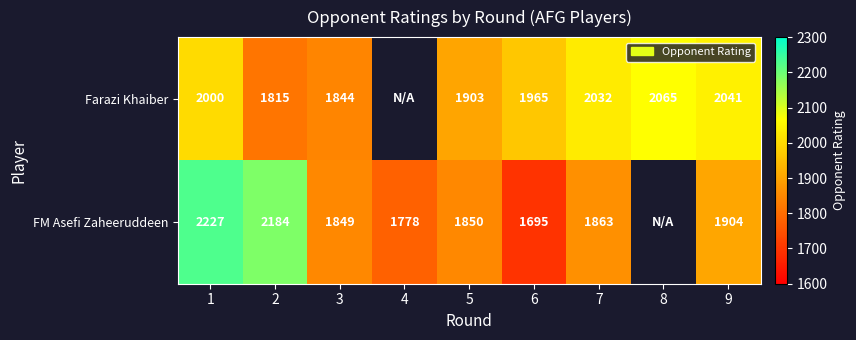

What is the difference between the FM Asefi Zaheeruddeen values at 6 and 5?

155